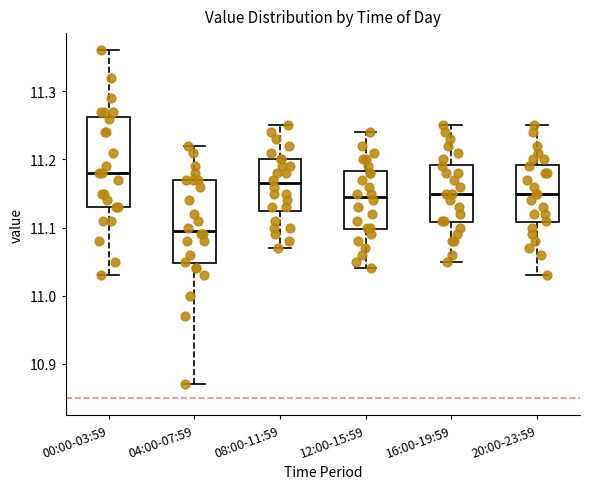

Reading left to right, read every box against the y-axis: the position of its median line, the range the box covers, and the ends of its whiskers. The values are not printed on the chart, so give them approximately, as read against the axis.

00:00-03:59: median 11.18, box 11.13 to 11.26, whiskers 11.03 to 11.36
04:00-07:59: median 11.10, box 11.05 to 11.17, whiskers 10.87 to 11.22
08:00-11:59: median 11.17, box 11.13 to 11.20, whiskers 11.07 to 11.25
12:00-15:59: median 11.15, box 11.10 to 11.18, whiskers 11.04 to 11.24
16:00-19:59: median 11.15, box 11.11 to 11.19, whiskers 11.05 to 11.25
20:00-23:59: median 11.15, box 11.11 to 11.19, whiskers 11.03 to 11.25